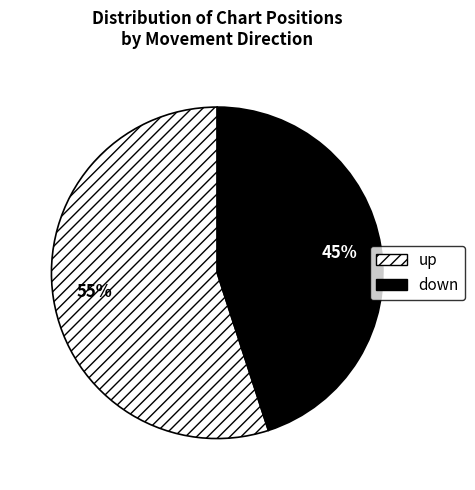

Rank the categories by value from highest to lowest.

up, down